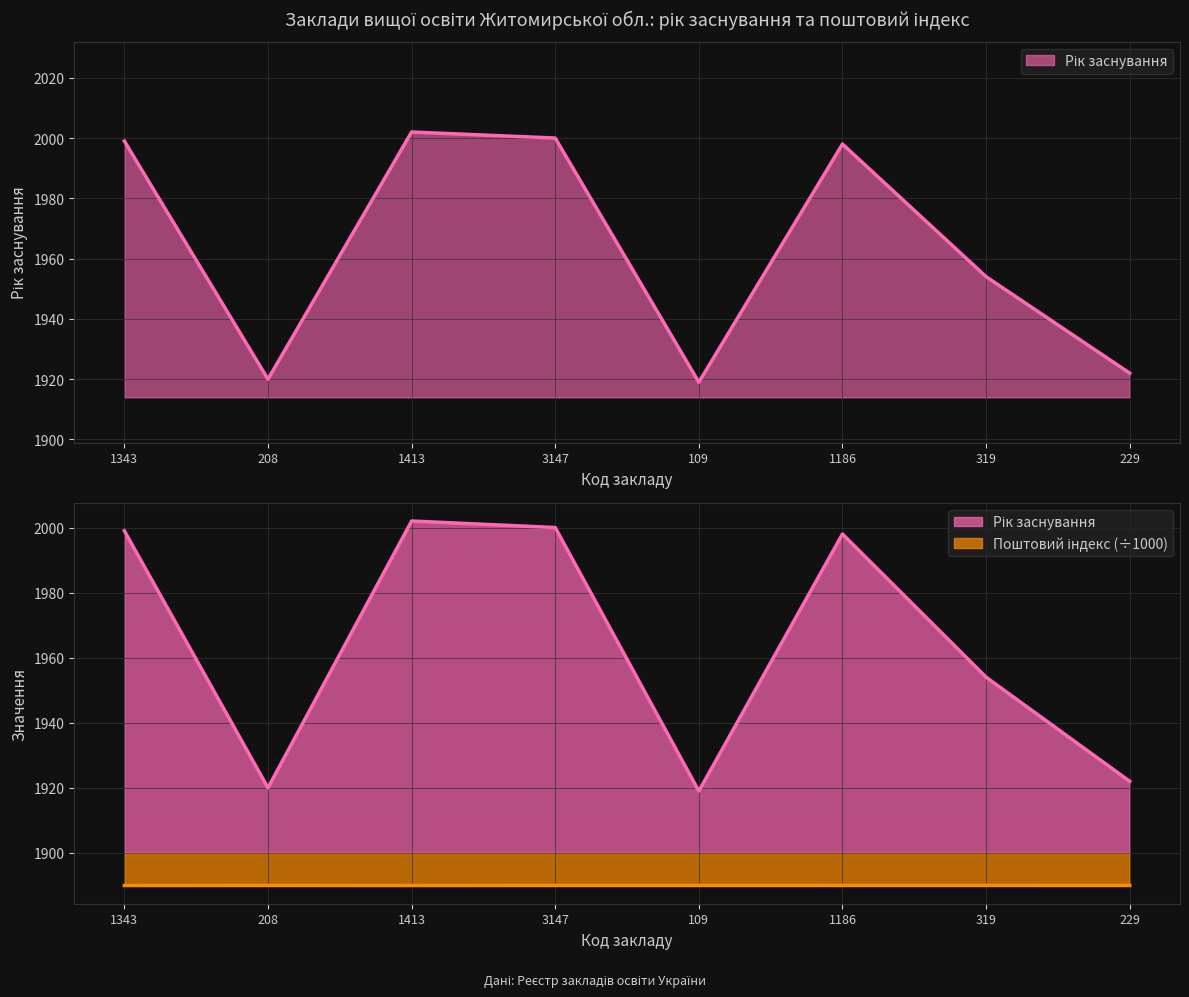

The Поштовий індекс series shows 2846.8 at 319. True or false?

False